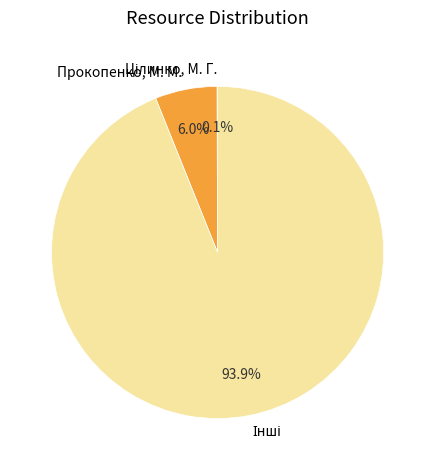

How much of the chart is everything except Прокопенко, М. М.?

94.0%